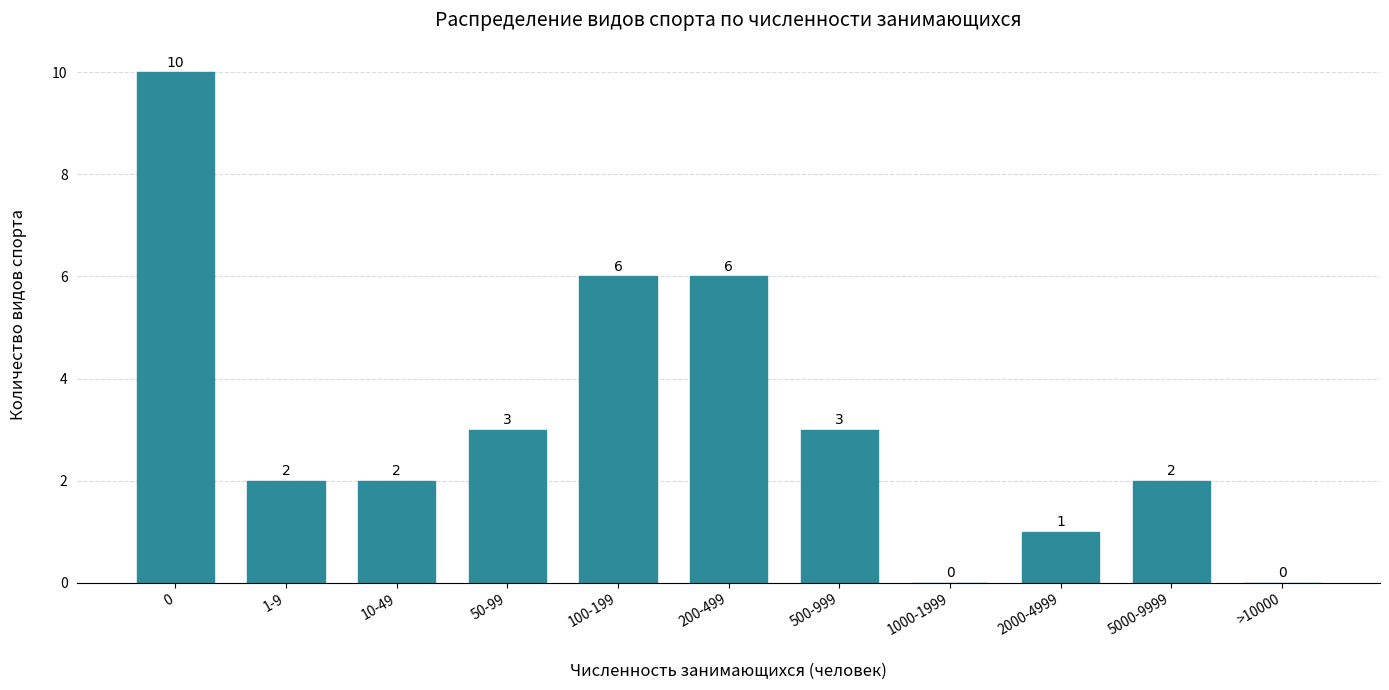

Reading left to right, extract all data points from this chart.

0=10	1-9=2	10-49=2	50-99=3	100-199=6	200-499=6	500-999=3	1000-1999=0	2000-4999=1	5000-9999=2	>10000=0